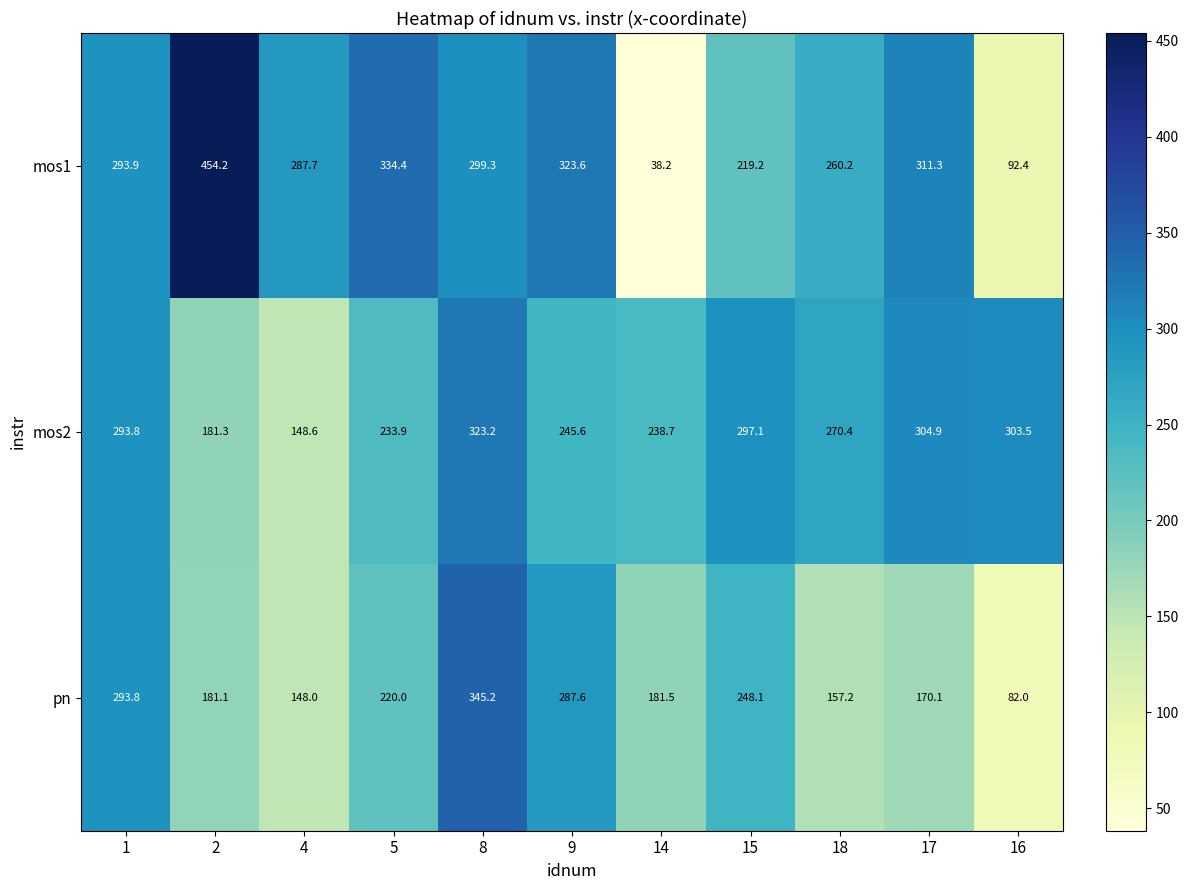

Read the mos1 value at 9.

323.6